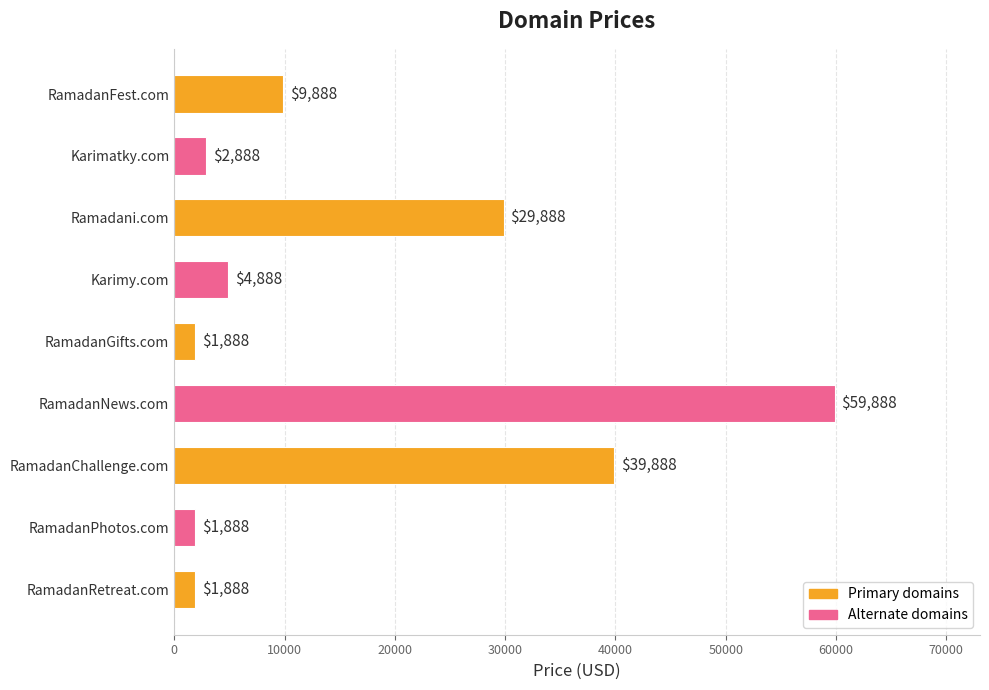

Are the bars grouped side by side (vs. stacked)?

No